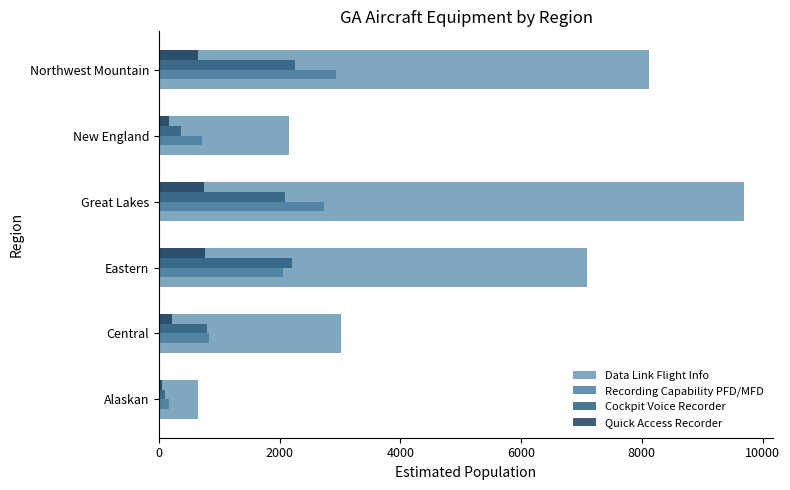

List the labels in order of Data Link Flight Info value, smallest first.

Alaskan, New England, Central, Eastern, Northwest Mountain, Great Lakes